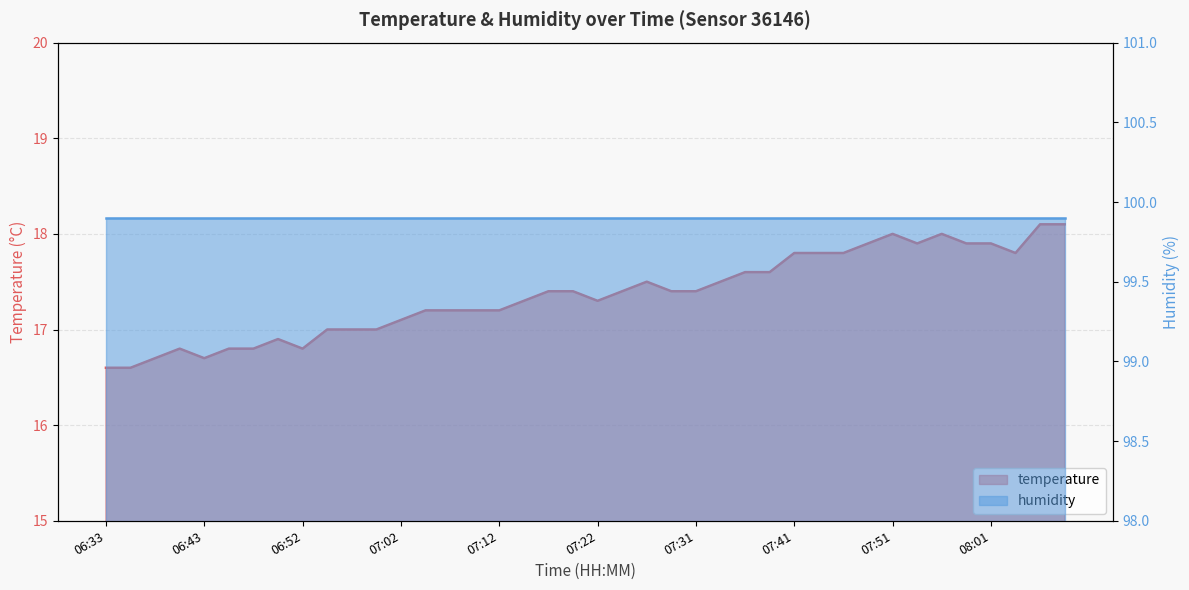

At which label does the data first exceed 17?

07:02